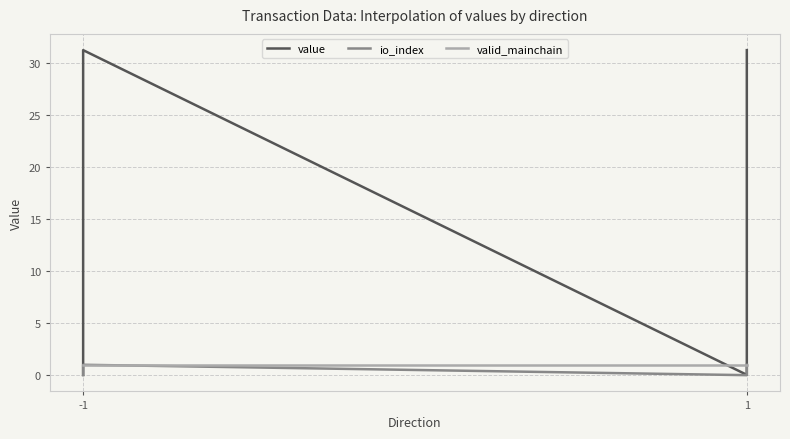

Reading left to right, extract all data points from this chart.

value: 0.0	31.3	0.0	31.3
io_index: 0.0	1.0	0.0	1.0
valid_mainchain: 1.0	1.0	1.0	1.0